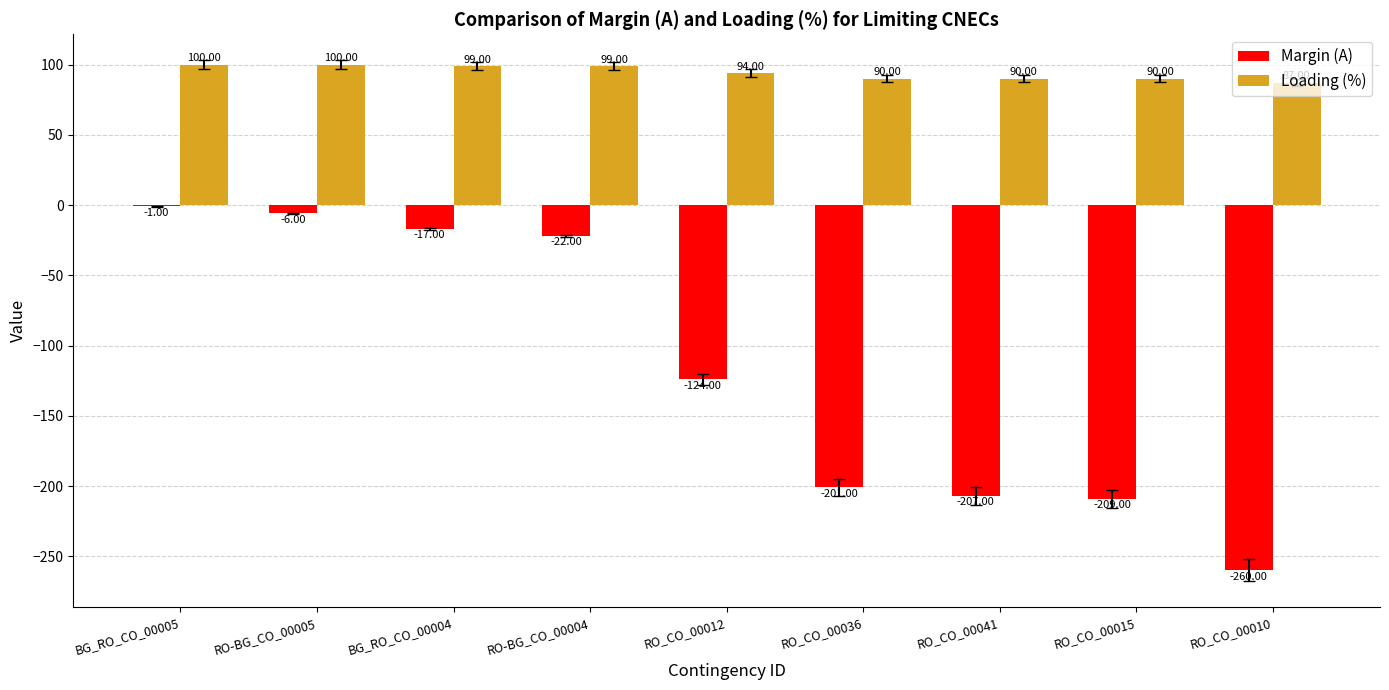

The Loading (%) series shows 25 at RO_CO_00010. True or false?

False